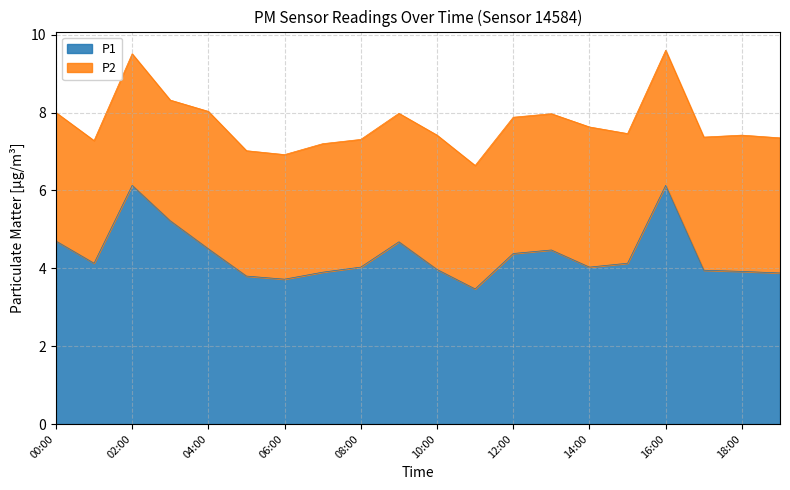

Reading left to right, list all the values displayed in this chart.

00:00=4.7	01:00=4.1	02:00=6.1	03:00=5.2	04:00=4.5	05:00=3.8	06:00=3.7	07:00=3.9	08:00=4.0	09:00=4.7	10:00=4.0	11:00=3.5	12:00=4.4	13:00=4.5	14:00=4.0	15:00=4.1	16:00=6.1	17:00=4.0	18:00=3.9	19:00=3.9